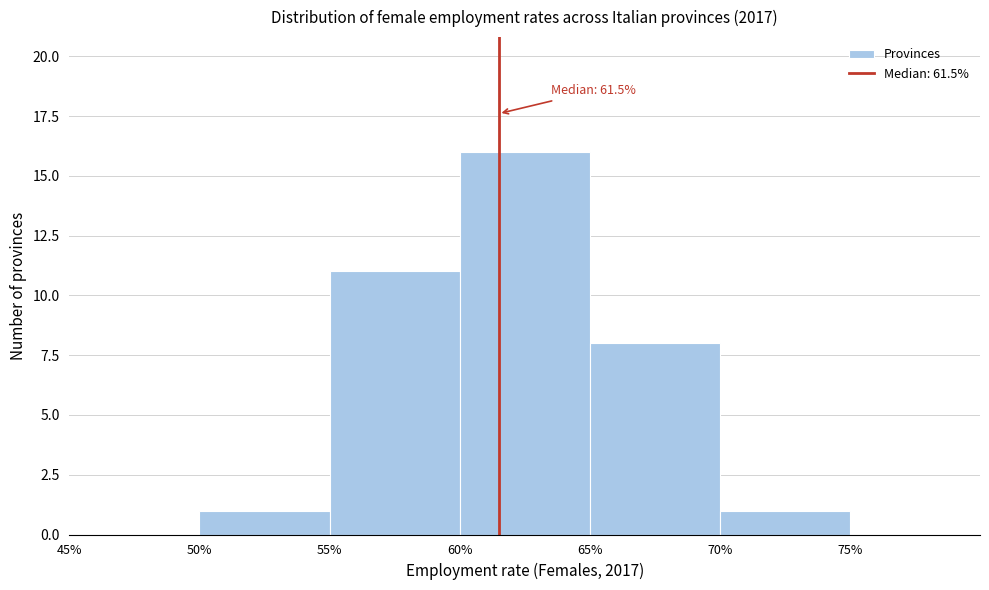

Over which range of the x-axis is the bar tallest?

60% to 65%